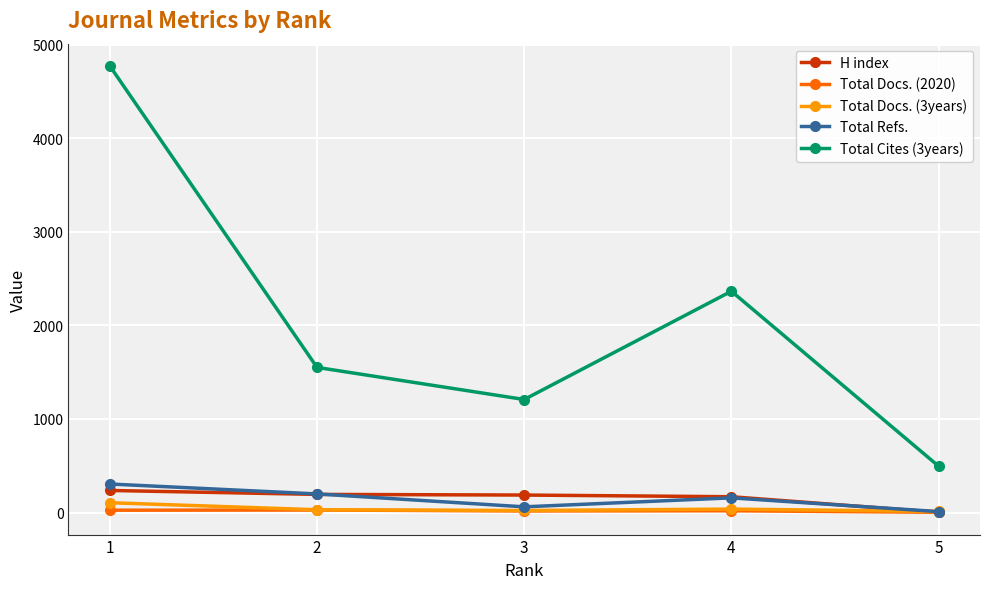

What is the total value across all series at 4?

2747